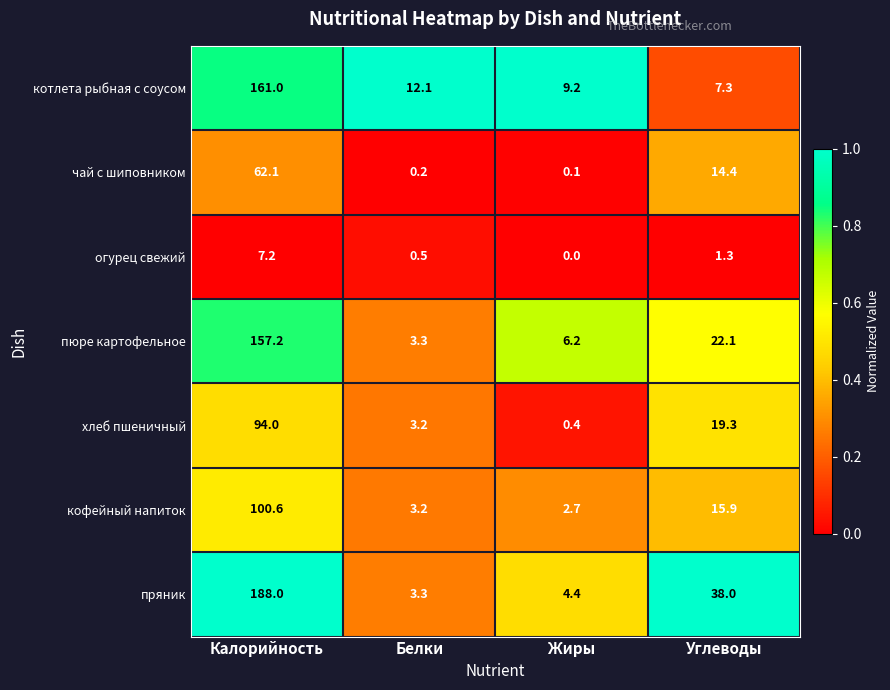

Reading left to right, extract all data points from this chart.

котлета рыбная с соусом: Калорийность=161.0	Белки=12.1	Жиры=9.2	Углеводы=7.3
чай с шиповником: Калорийность=62.1	Белки=0.2	Жиры=0.1	Углеводы=14.4
огурец свежий: Калорийность=7.2	Белки=0.5	Жиры=0.0	Углеводы=1.3
пюре картофельное: Калорийность=157.2	Белки=3.3	Жиры=6.2	Углеводы=22.1
хлеб пшеничный: Калорийность=94.0	Белки=3.2	Жиры=0.4	Углеводы=19.3
кофейный напиток: Калорийность=100.6	Белки=3.2	Жиры=2.7	Углеводы=15.9
пряник: Калорийность=188.0	Белки=3.3	Жиры=4.4	Углеводы=38.0